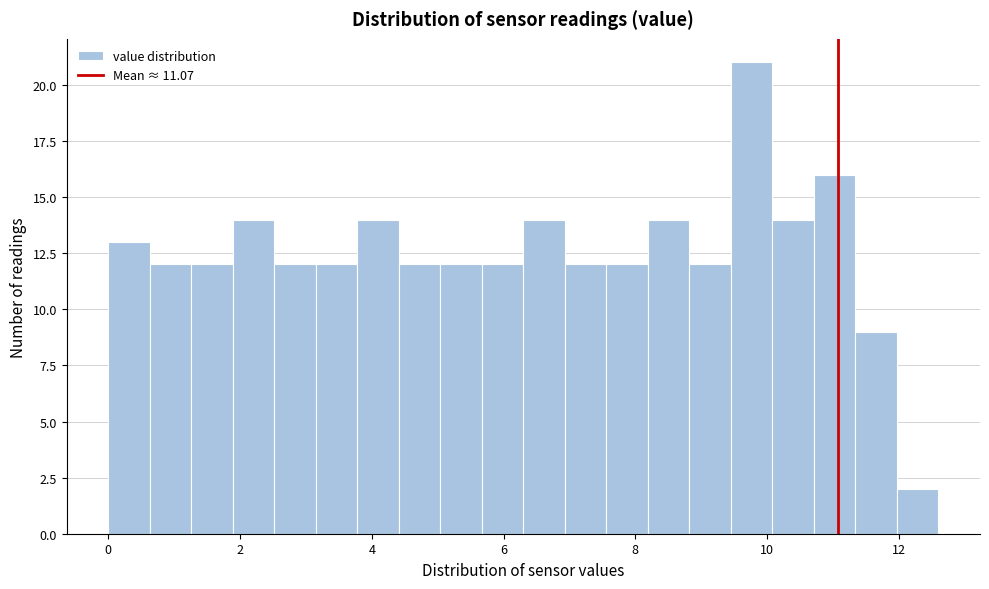

Around what value on the x-axis is the tallest bar? Give the approximate position of its centre, as read against the axis.

9.8